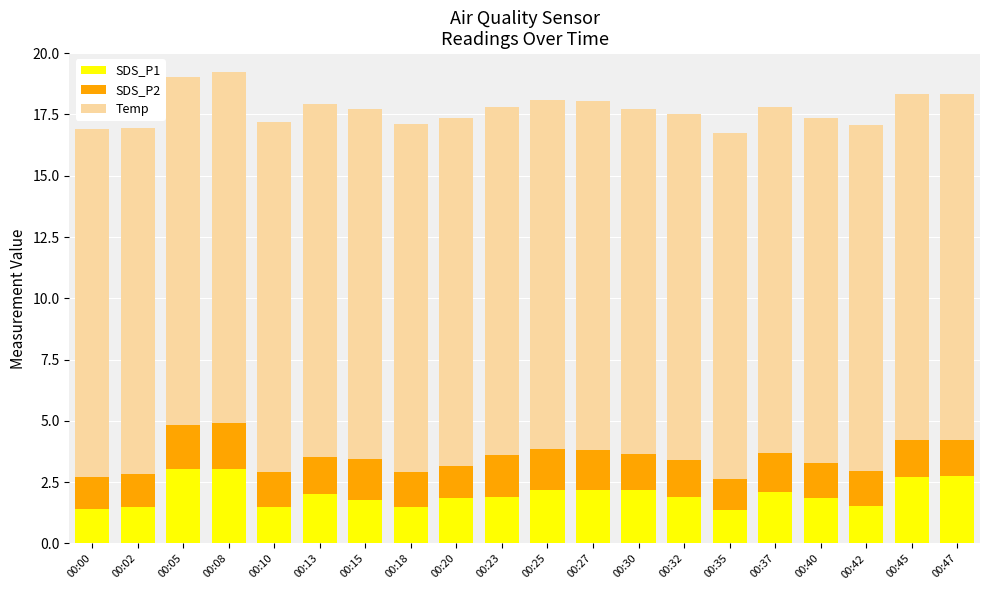

What is the total value across all series at 00:30?

17.7